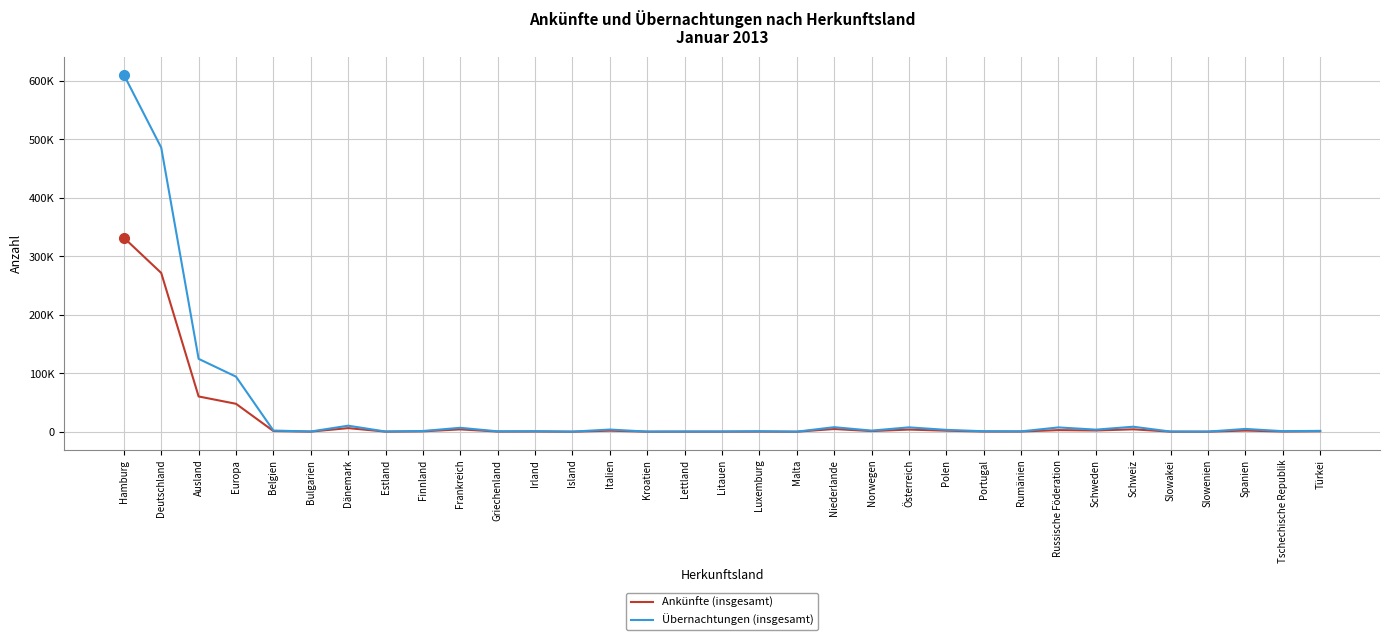

What are all the series names shown in the legend?

Ankünfte (insgesamt), Übernachtungen (insgesamt)